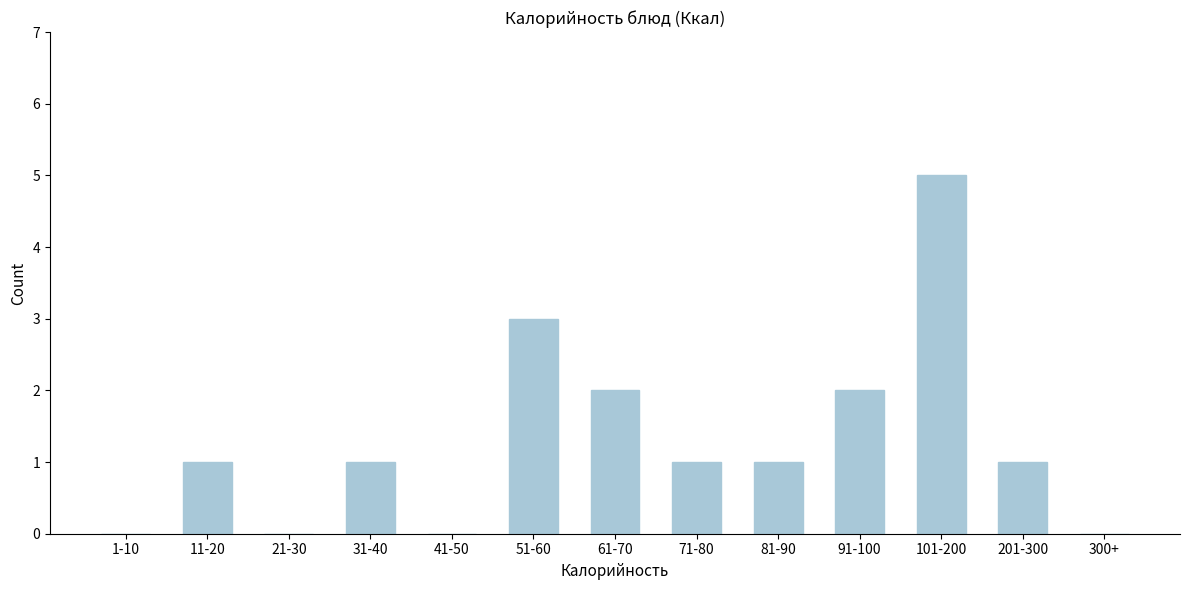

Reading right to left, list all the values displayed in this chart.

300+=0	201-300=1	101-200=5	91-100=2	81-90=1	71-80=1	61-70=2	51-60=3	41-50=0	31-40=1	21-30=0	11-20=1	1-10=0